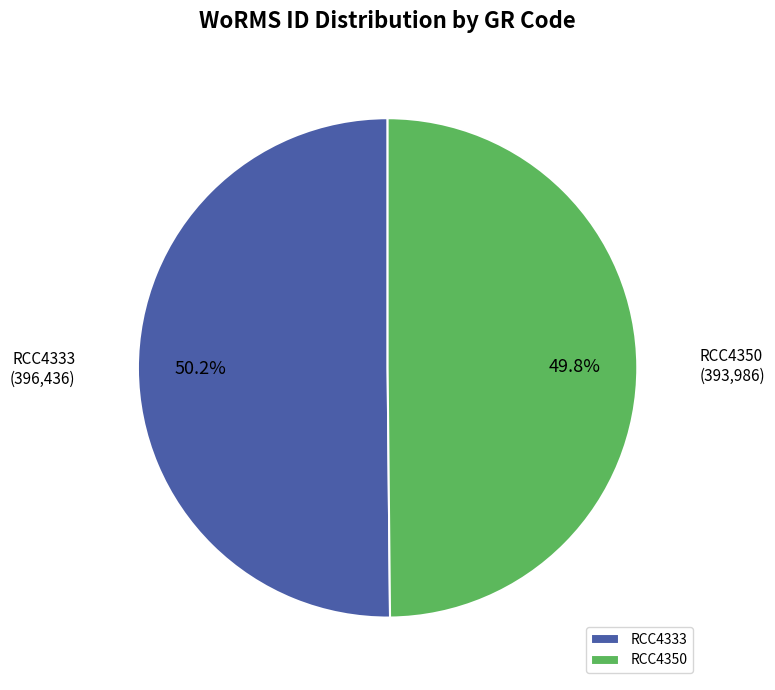

What is the ratio of the value at RCC4333 to the value at RCC4350?

1.0